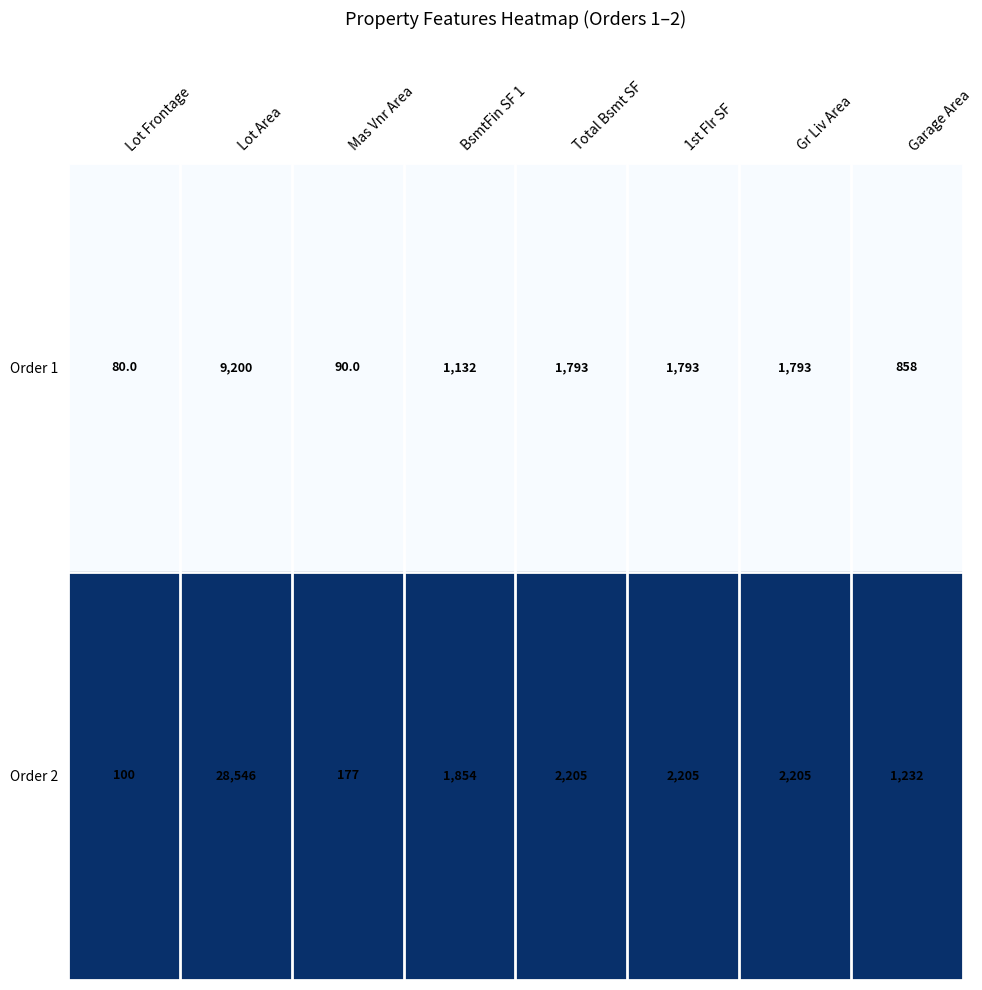

What is the total value across all series at Gr Liv Area?

3998